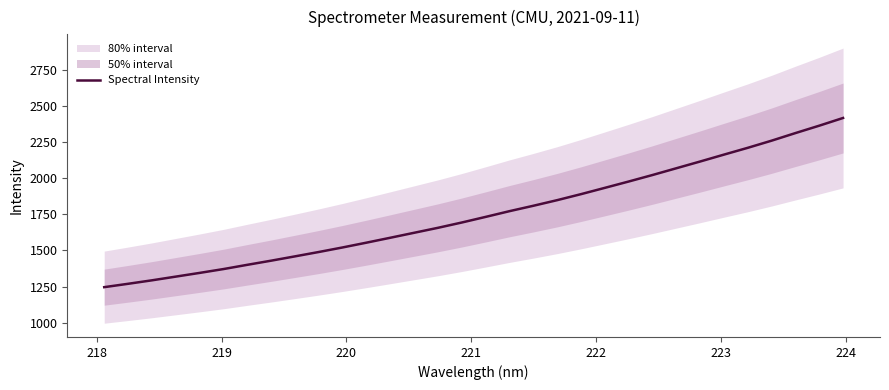

What is the average value?

1754.8